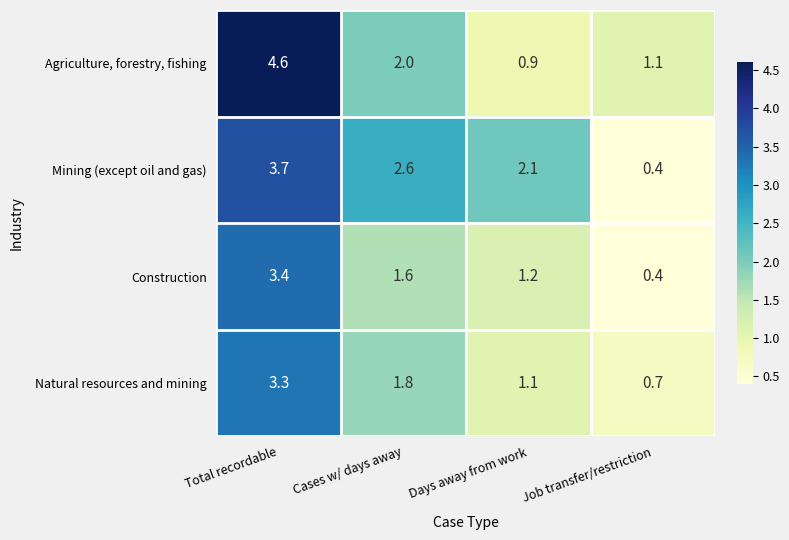

Reading right to left, list all the values displayed in this chart.

Agriculture, forestry, fishing: Job transfer/restriction=1.1	Days away from work=0.9	Cases w/ days away=2.0	Total recordable=4.6
Mining (except oil and gas): Job transfer/restriction=0.4	Days away from work=2.1	Cases w/ days away=2.6	Total recordable=3.7
Construction: Job transfer/restriction=0.4	Days away from work=1.2	Cases w/ days away=1.6	Total recordable=3.4
Natural resources and mining: Job transfer/restriction=0.7	Days away from work=1.1	Cases w/ days away=1.8	Total recordable=3.3